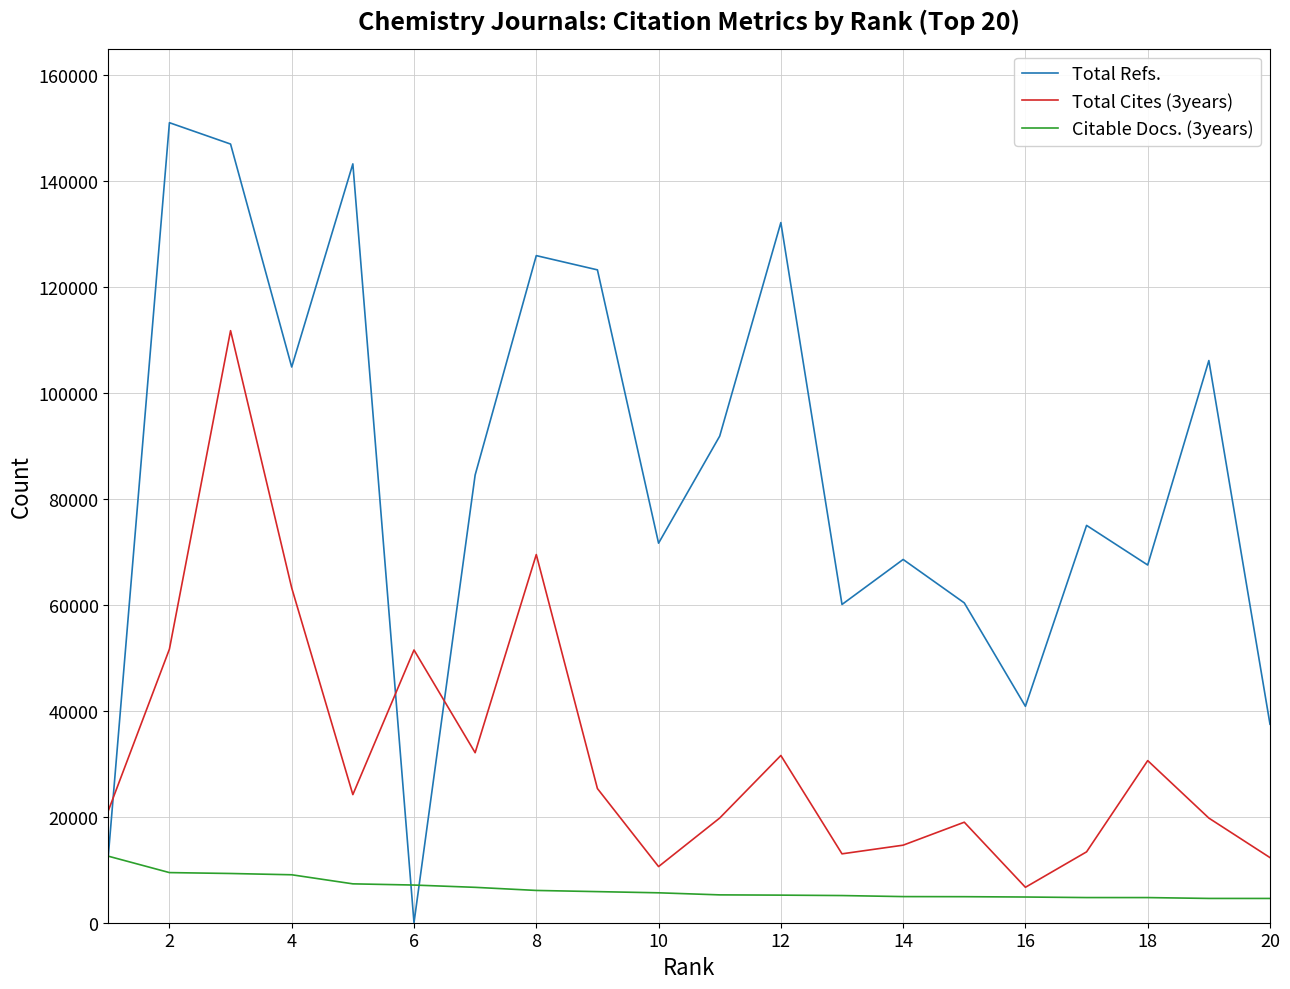

Which series has the largest total across all categories?

Total Refs.